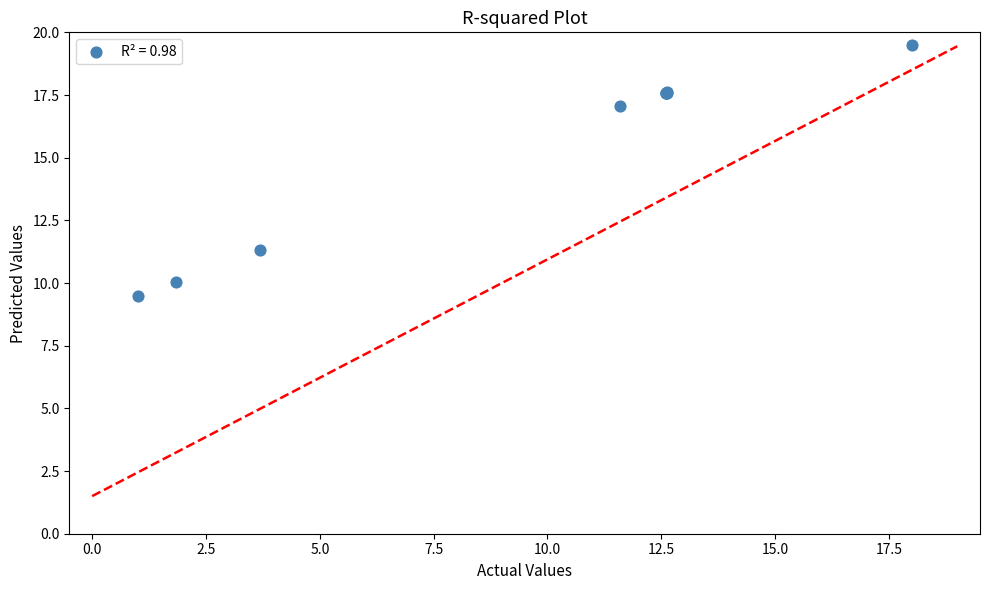

What Y value in the scatter plot is closest to 14?

11.3